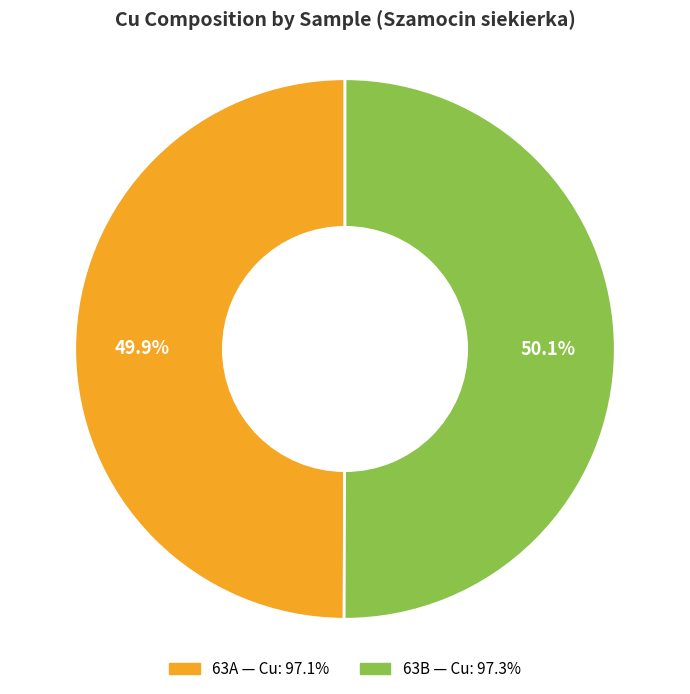

Is there a majority slice in this chart?

Yes